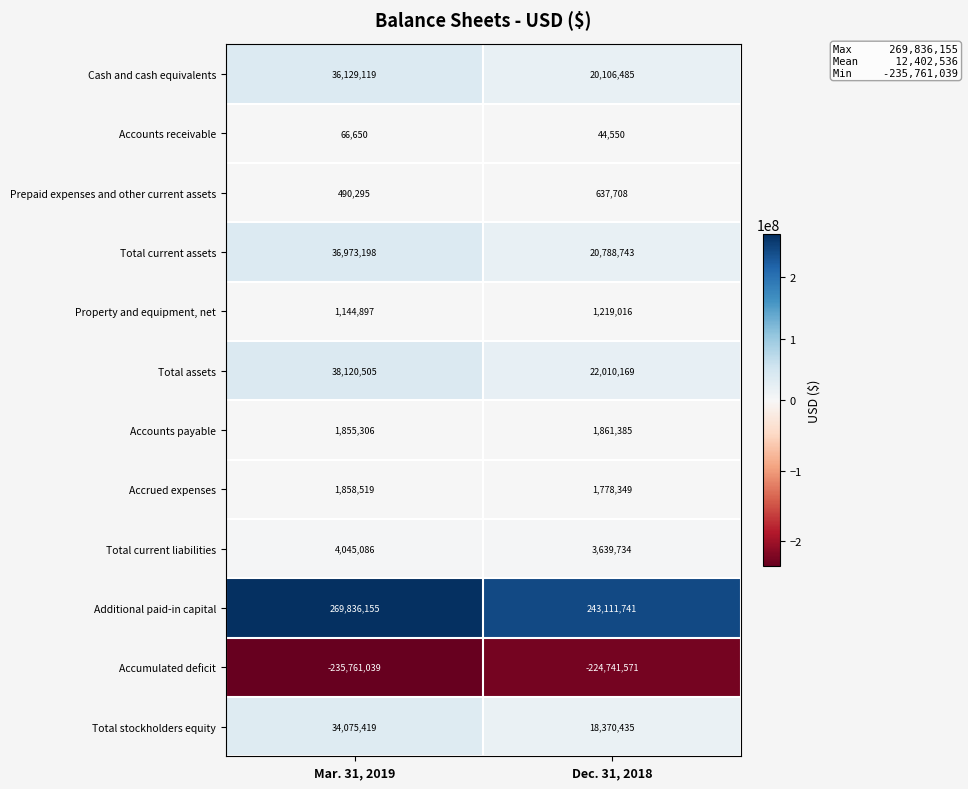

What is the spread (max minus min) of values at Mar. 31, 2019?

505597194